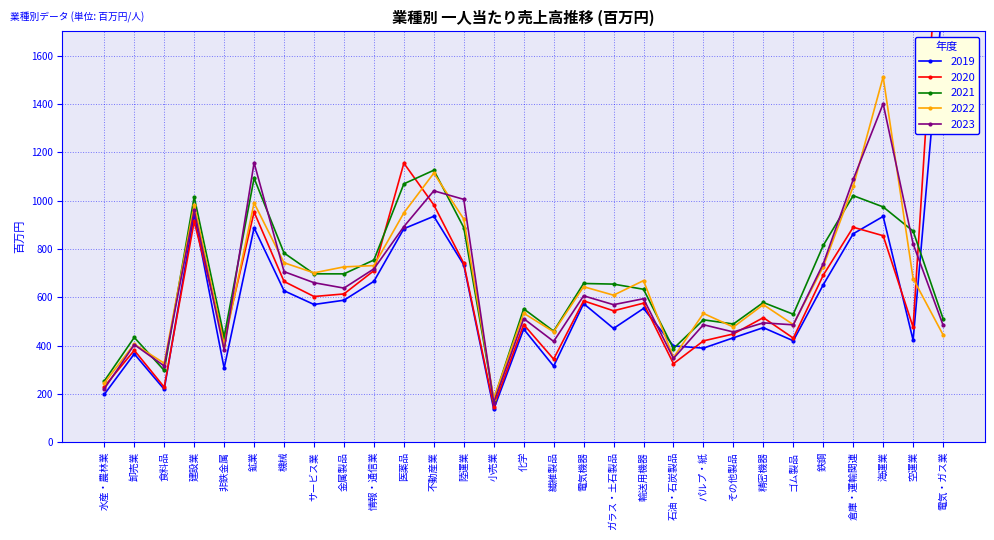

Is the value of 2023 at 電気・ガス業 greater than the value of 2022 at 海運業?

No